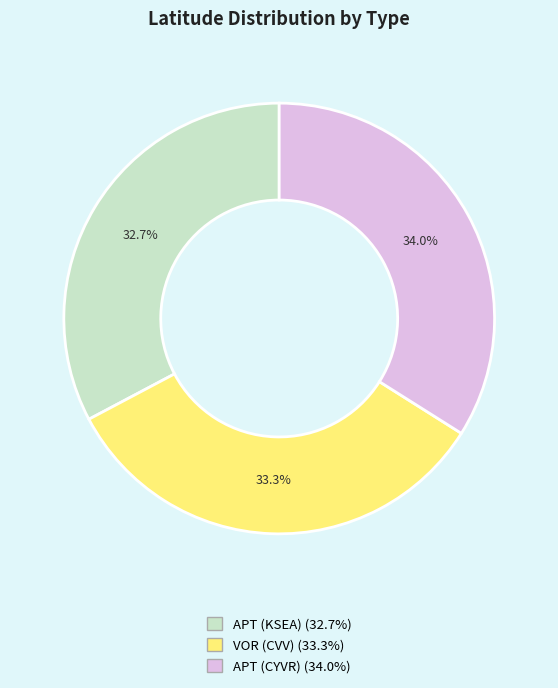

Is it true that VOR (CVV) is 33% of the pie?

True